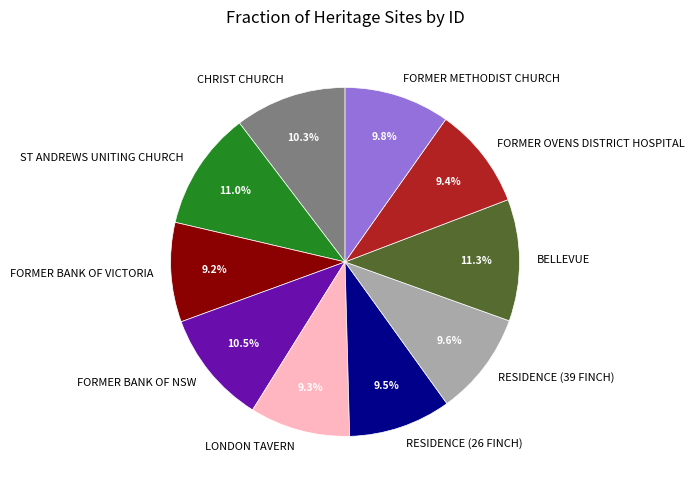

Does RESIDENCE (39 FINCH) represent more than half of the total?

No